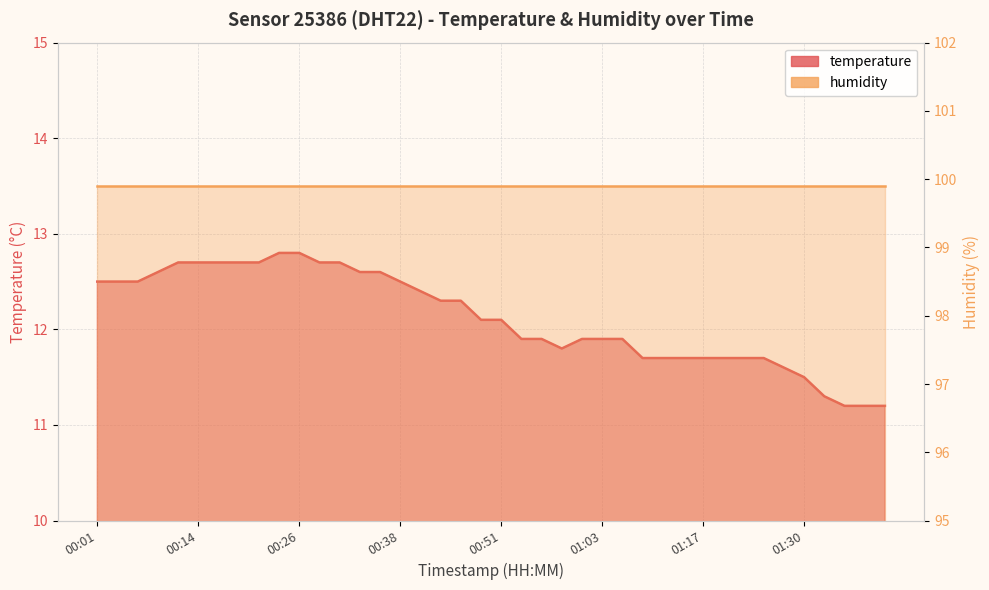

What is the label of the 6th point from the left?

00:14